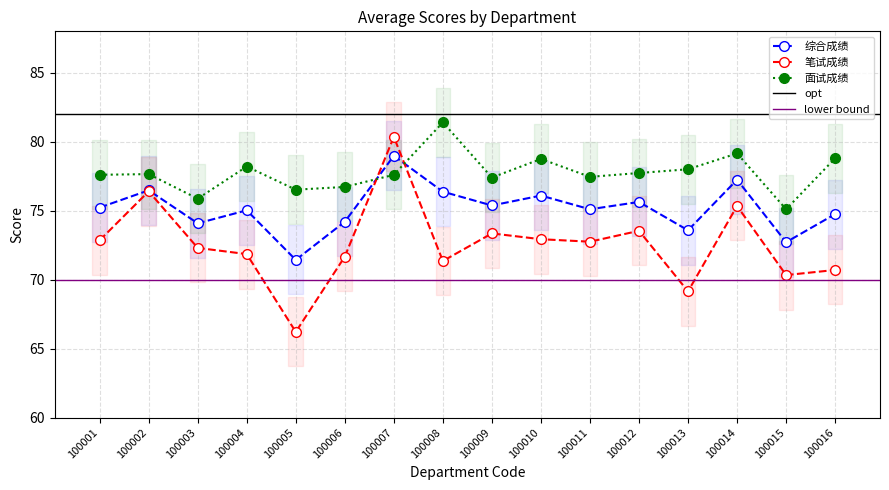

What is the difference between the maximum and minimum values in the 综合成绩 series?

7.5